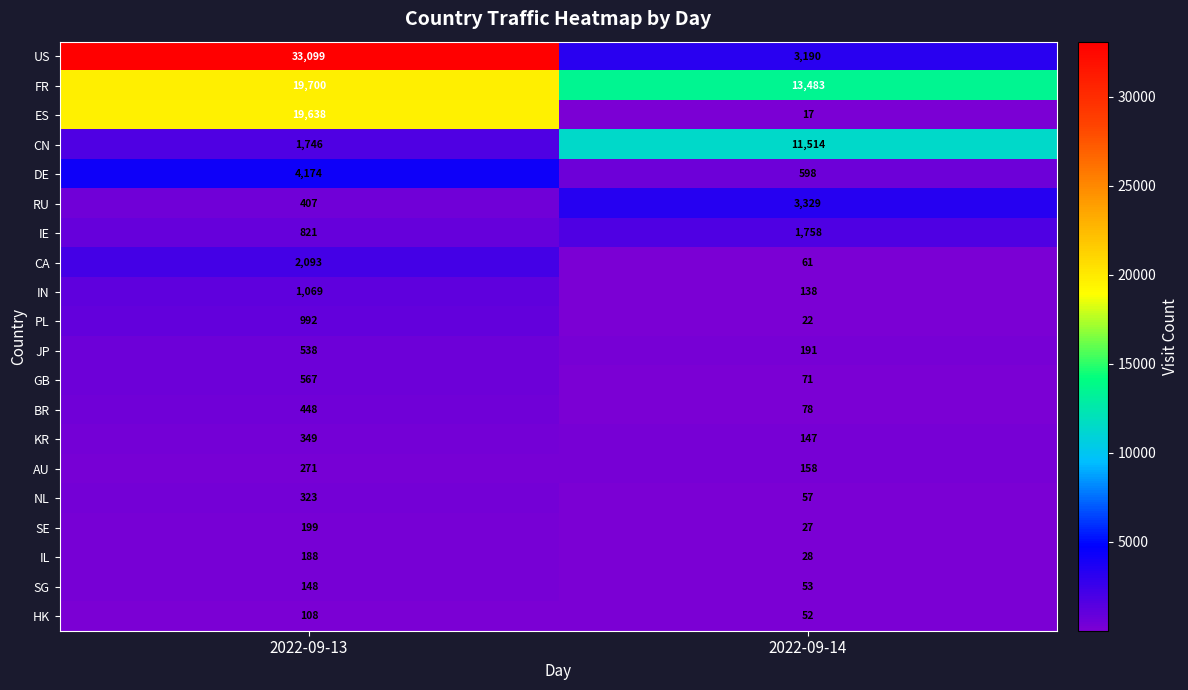

What is the difference between the highest and lowest values at 2022-09-14?

13466